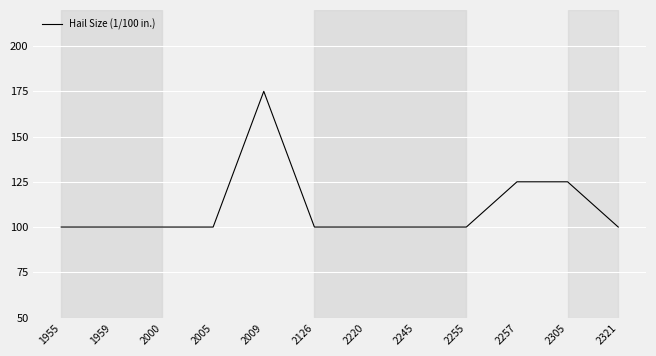

True or false: the data shows 125 at 2305.

True